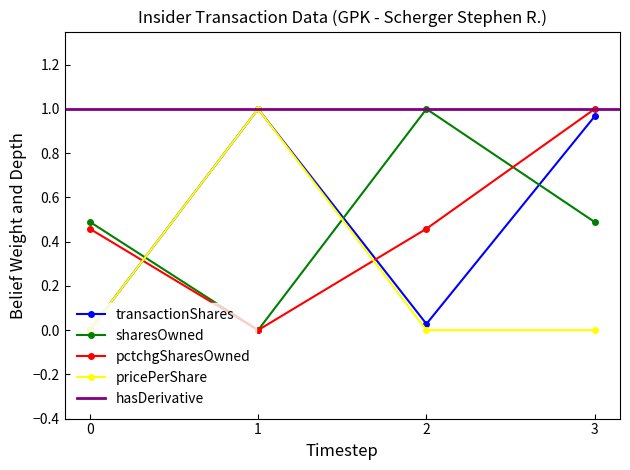

The sharesOwned series shows 1.0 at 2. True or false?

True